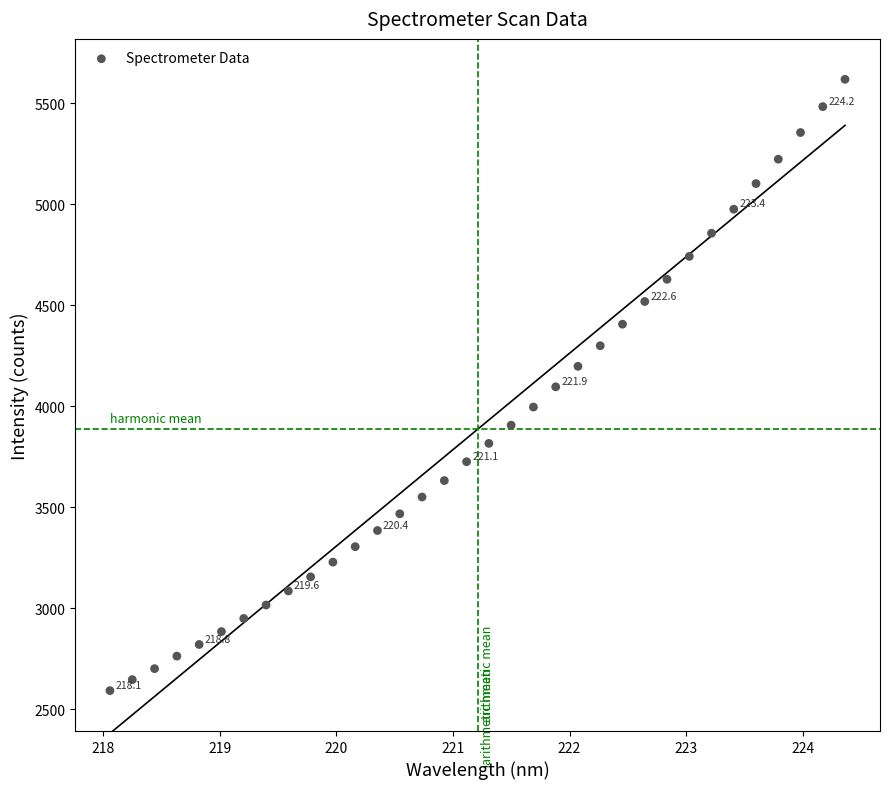

What is the range of Y values (max minus min)?

3024.8